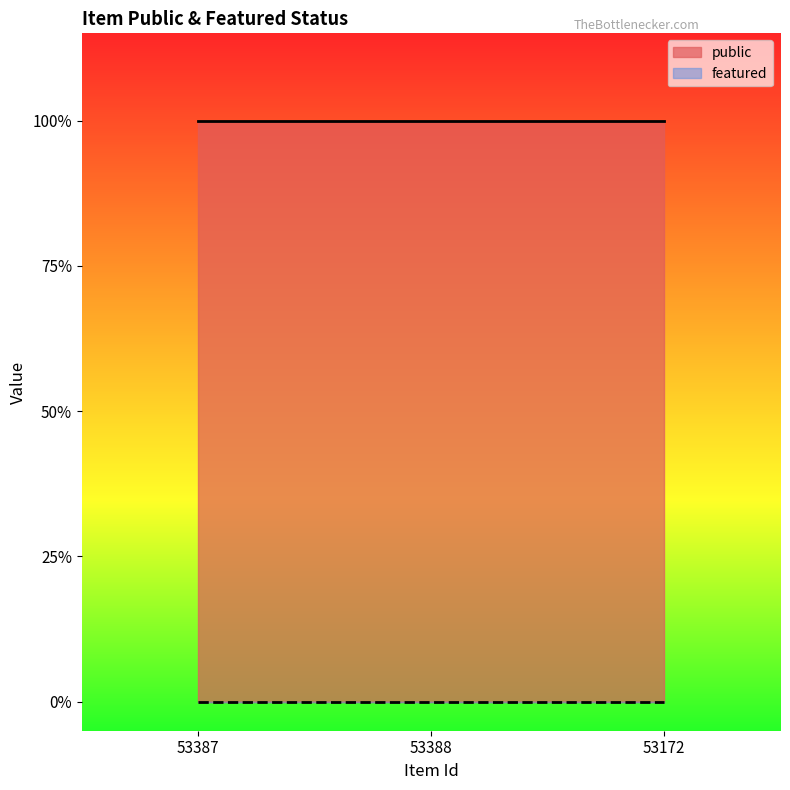

True or false: public has a value of 1 at 53172.

True